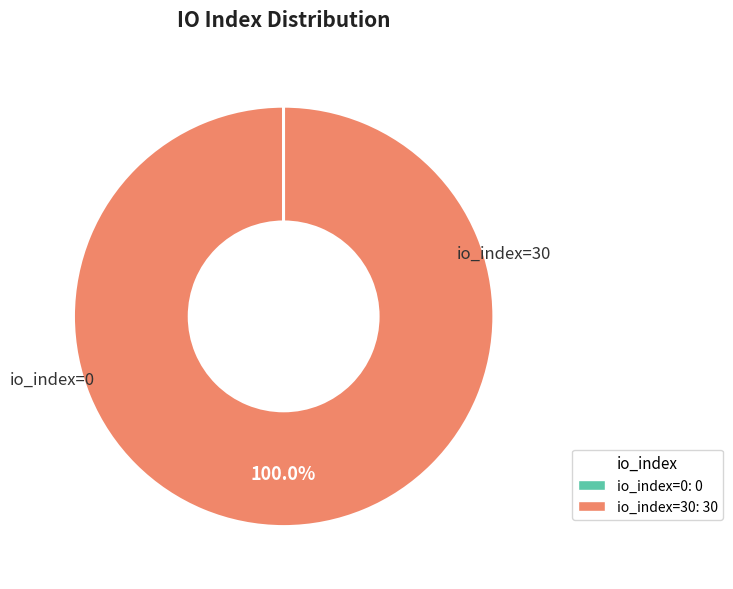

Does any single category account for the majority?

Yes